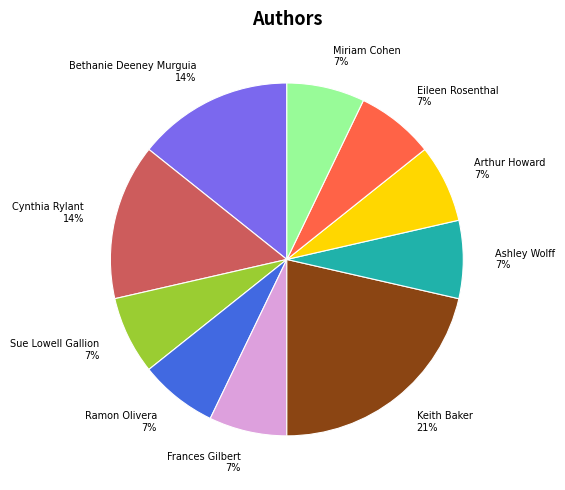

To the nearest percent, what is the difference between the largest and smallest slice percentages?

14%